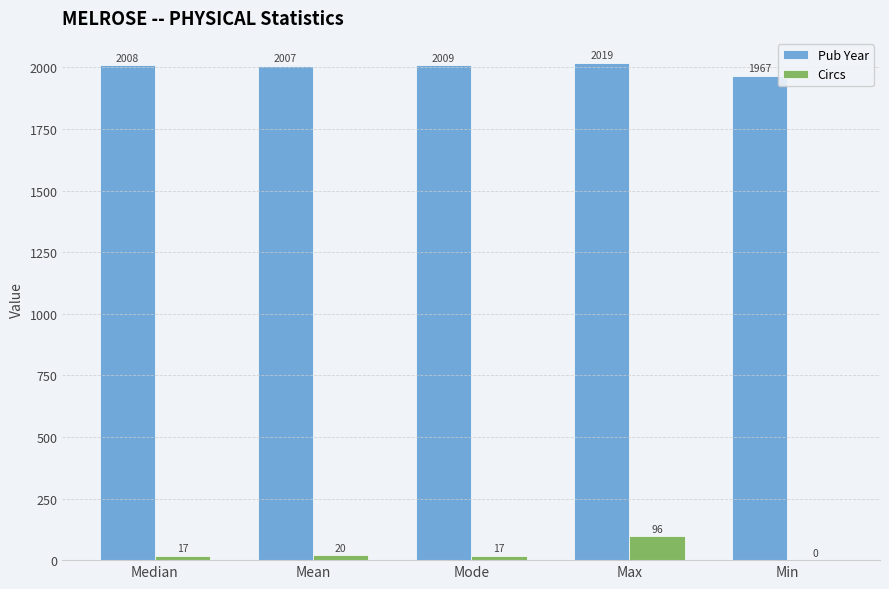

Between Mean and Min, which series saw the biggest shift?

Pub Year